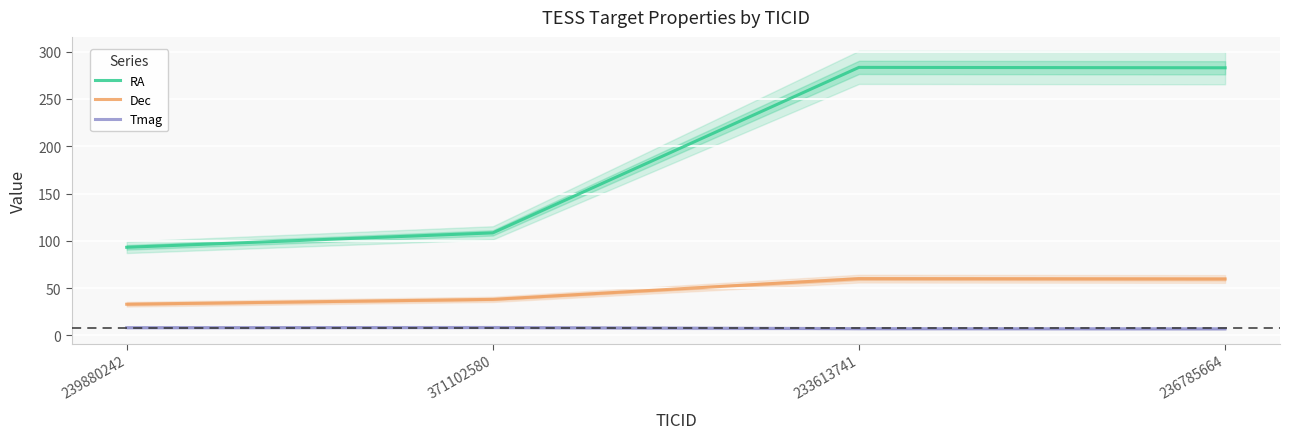

What is the difference between the highest and lowest values at 371102580?

100.0